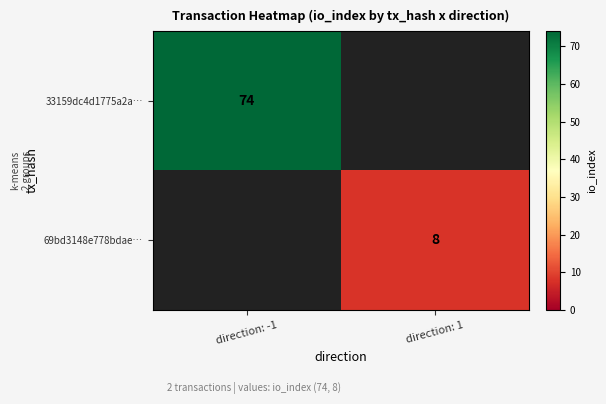

True or false: 69bd3148e778bdae… has a value of 12 at direction: 1.

False